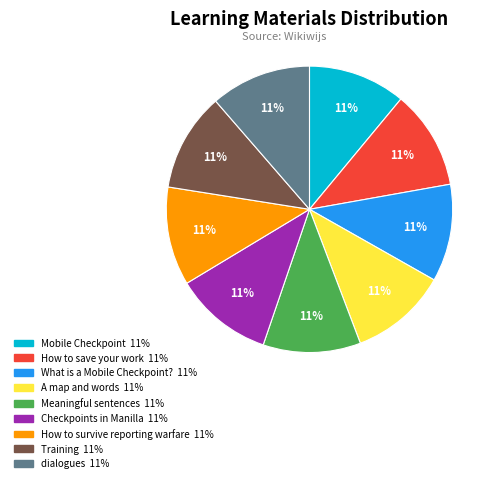

Is it true that Meaningful sentences is 3% of the pie?

False